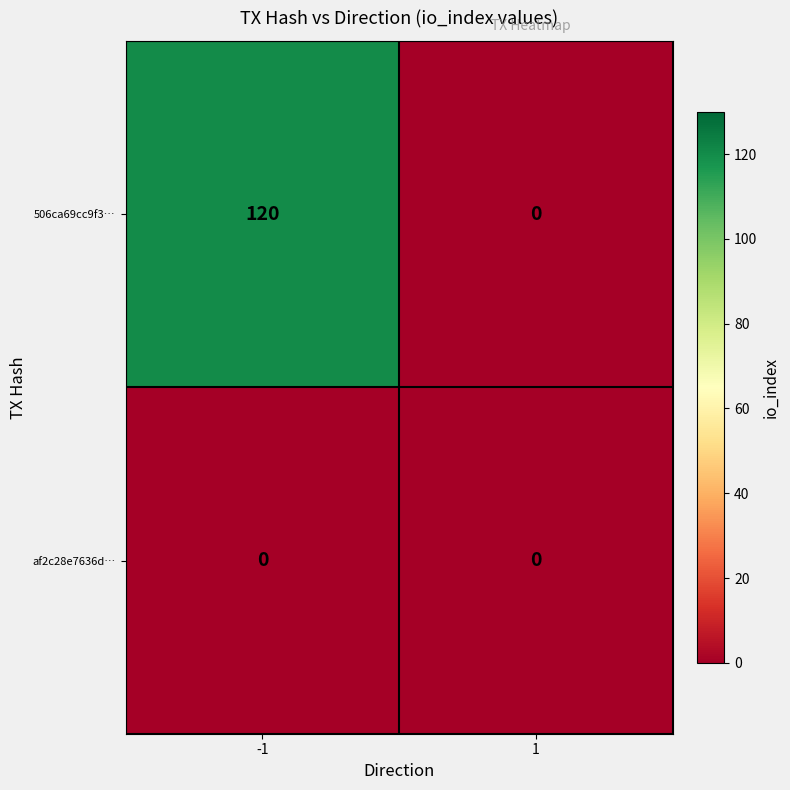

What is the difference between the 506ca69cc9f3… values at 1 and -1?

120